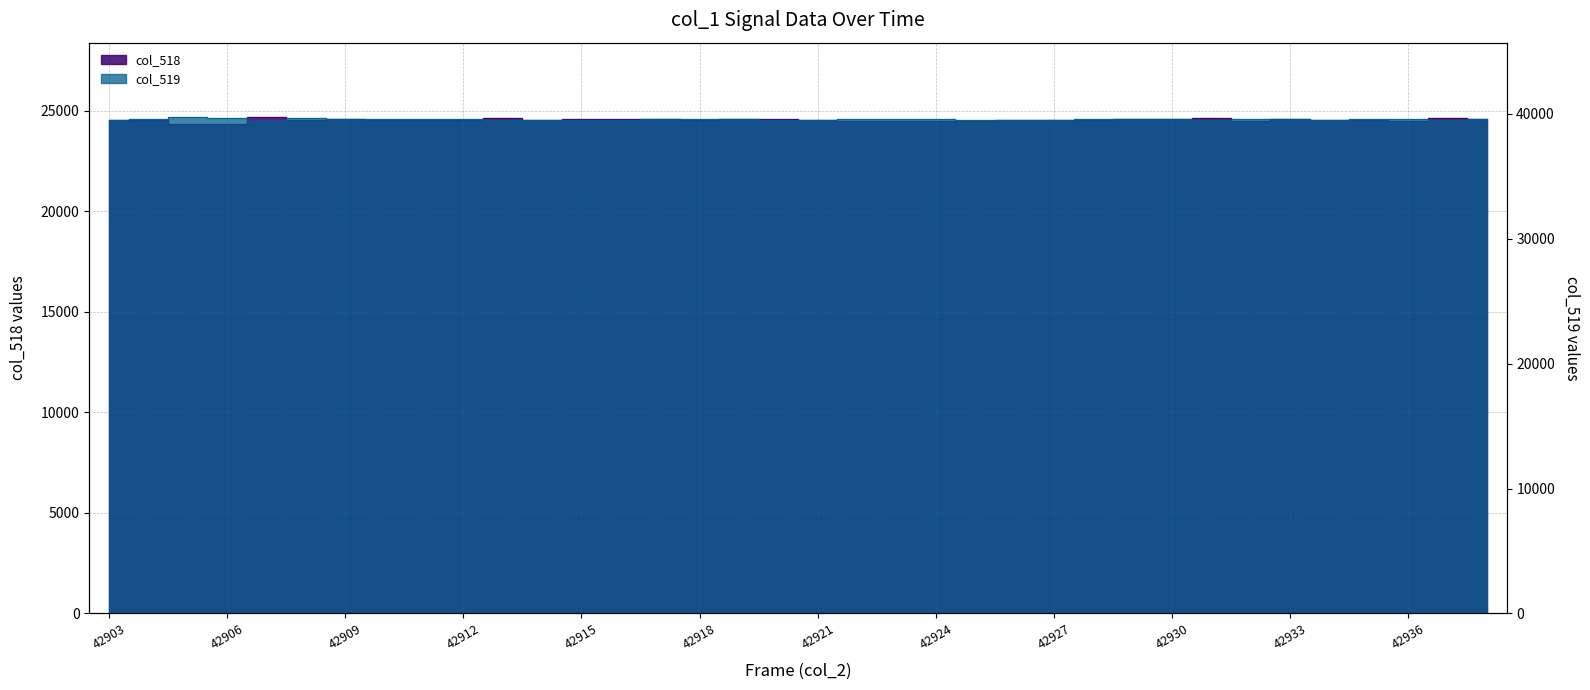

What is the average value of the col_518 series?

24532